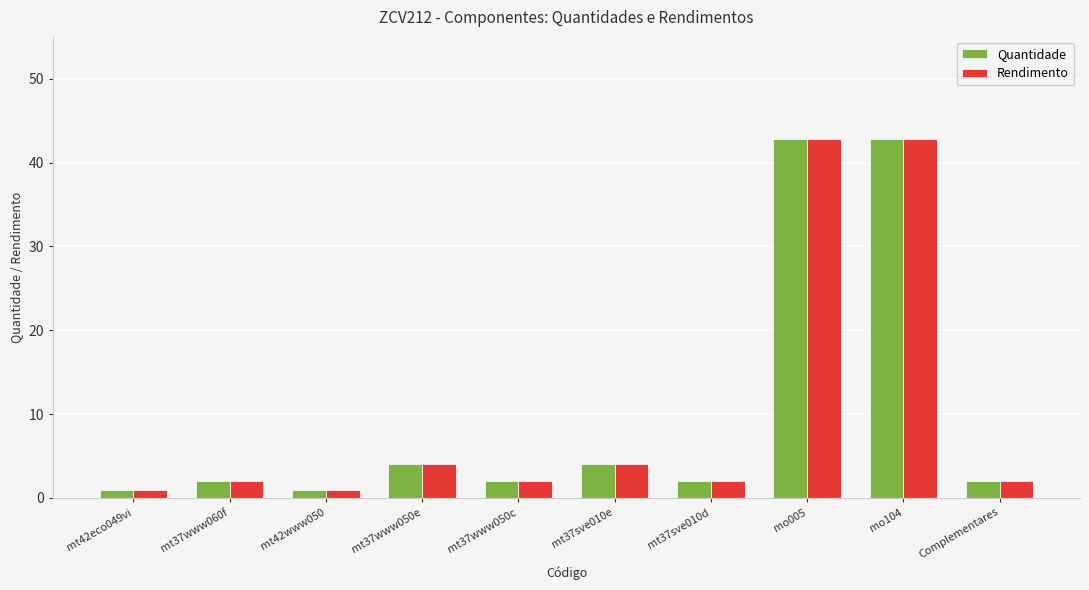

The value of Quantidade at mo005 is 42.8. True or false?

True